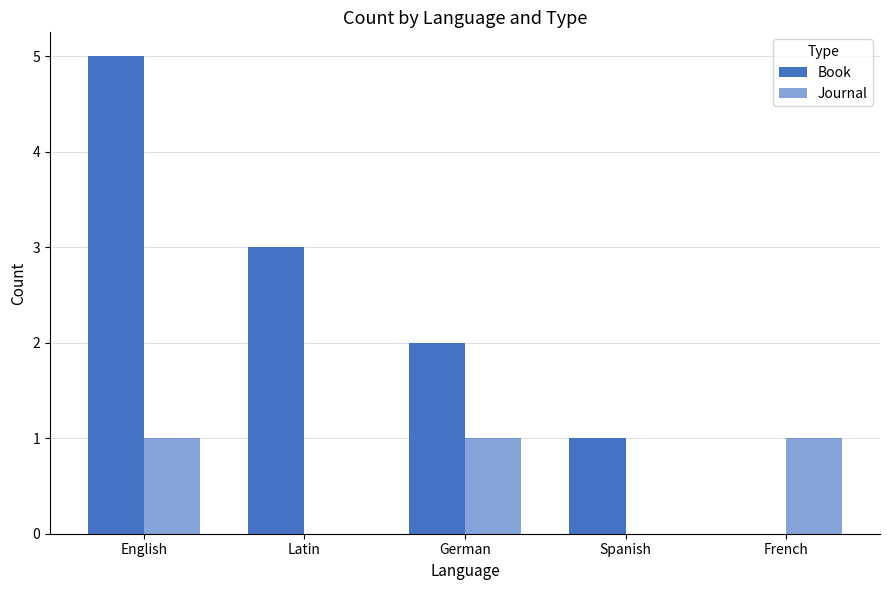

Are the bars grouped side by side (vs. stacked)?

Yes